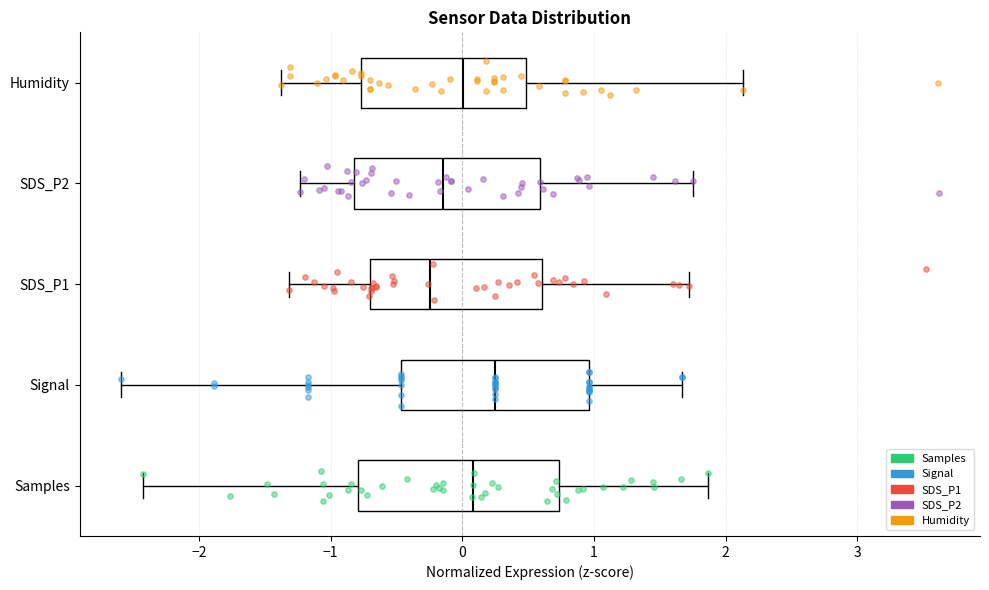

Reading bottom to top, transcribe this box plot: for each box, give where its median line is, the range the box spans, and where its two whiskers end, as read against the x-axis. The values are not printed on the chart, so give them approximately, as read against the axis.

Samples: median 0.1, box -0.8 to 0.7, whiskers -2.4 to 1.9
Signal: median 0.2, box -0.5 to 1.0, whiskers -2.6 to 1.7
SDS_P1: median -0.2, box -0.7 to 0.6, whiskers -1.3 to 1.7
SDS_P2: median -0.1, box -0.8 to 0.6, whiskers -1.2 to 1.8
Humidity: median 0.0, box -0.8 to 0.5, whiskers -1.4 to 2.1